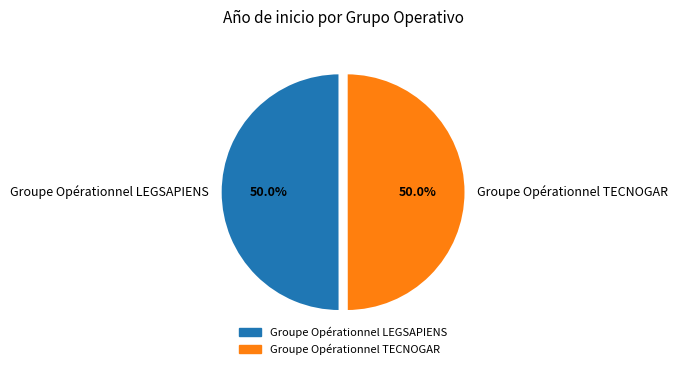

What portion of the pie excludes Groupe Opérationnel LEGSAPIENS?

50.0%